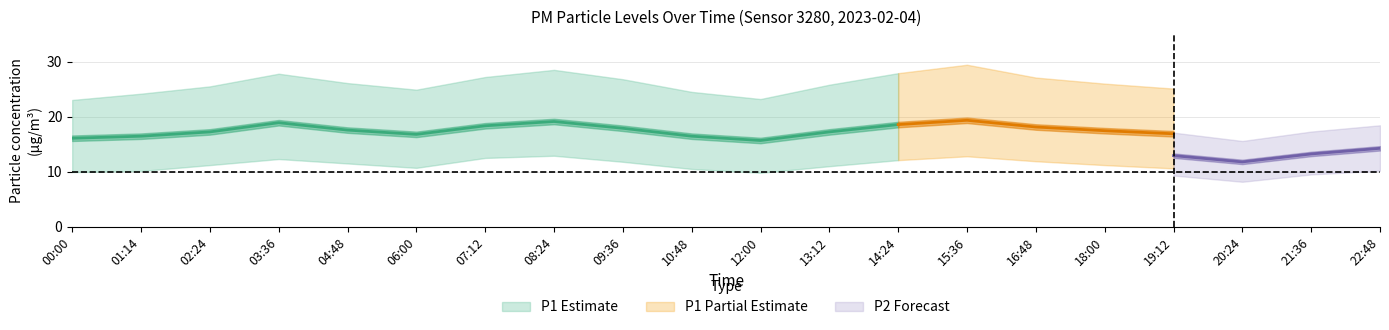

What is the label of the 15th point from the right?

06:00